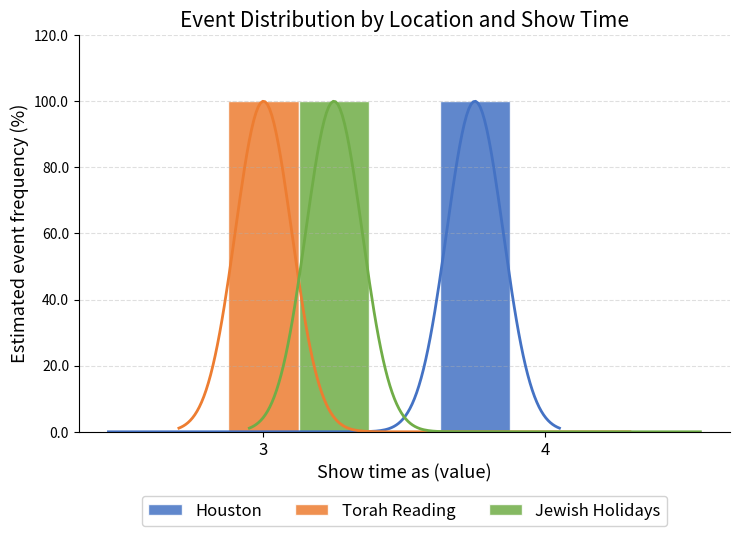

At 3, list the series in order from largest to smallest.

Torah Reading, Jewish Holidays, Houston